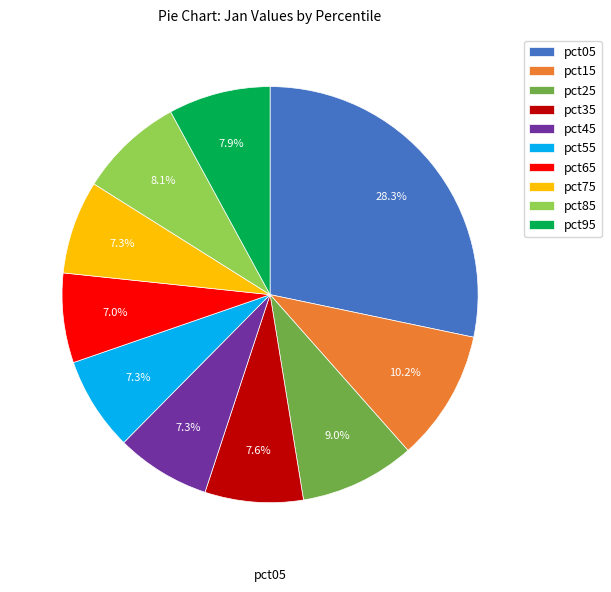

What is the largest slice in the pie chart?

pct05